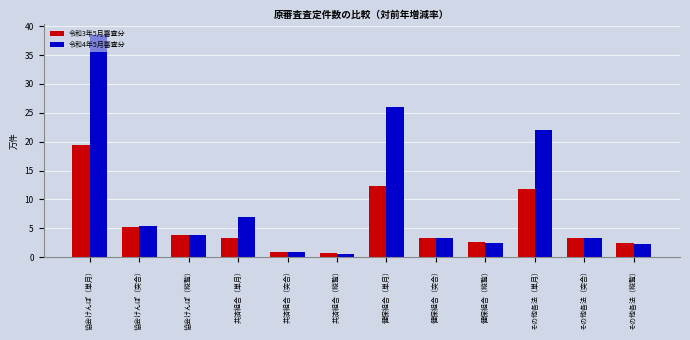

Where is 令和4年5月審査分 nearest to the value 19?

その他各法（単月）